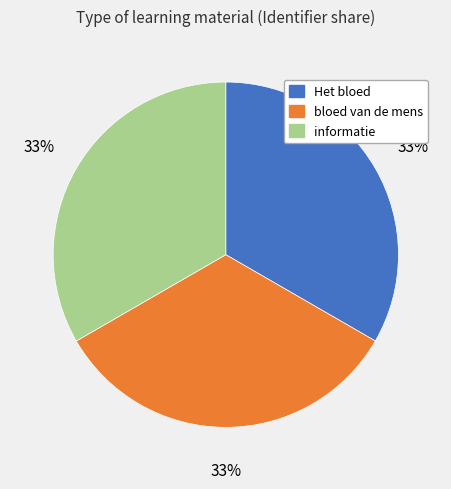

Is the sum of Het bloed and bloed van de mens greater than half?

Yes